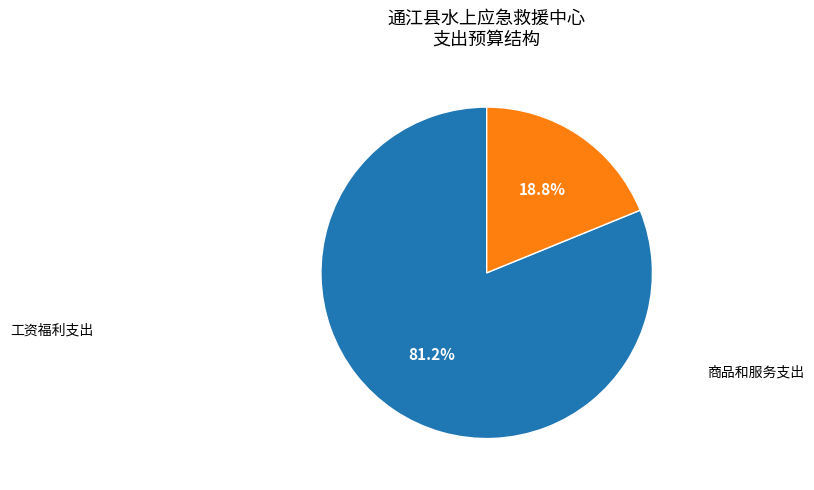

Does any single category account for the majority?

Yes